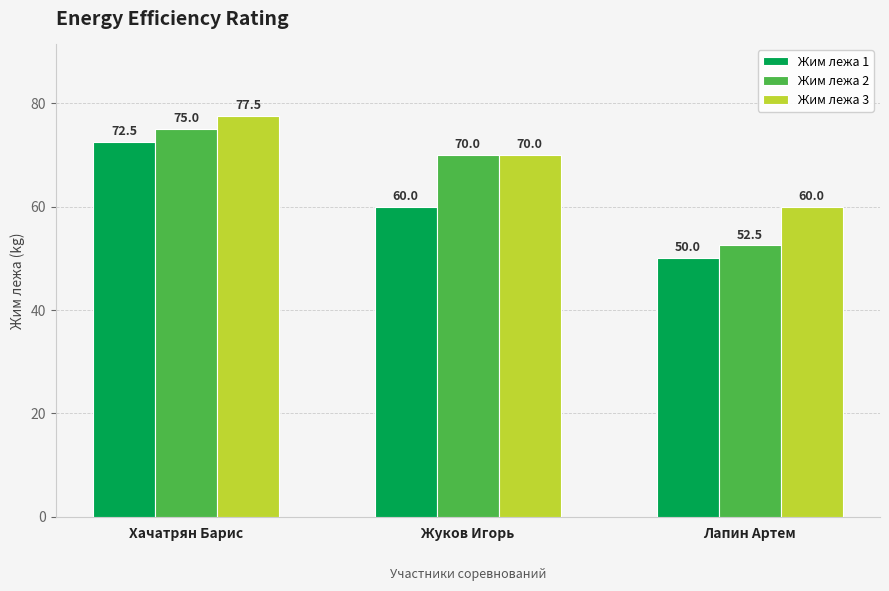

Reading right to left, extract all data points from this chart.

Жим лежа 1: Лапин Артем=50.0	Жуков Игорь=60.0	Хачатрян Барис=72.5
Жим лежа 2: Лапин Артем=52.5	Жуков Игорь=70.0	Хачатрян Барис=75.0
Жим лежа 3: Лапин Артем=60.0	Жуков Игорь=70.0	Хачатрян Барис=77.5